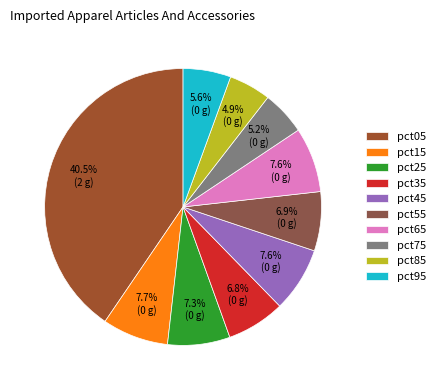

Is there a majority slice in this chart?

No